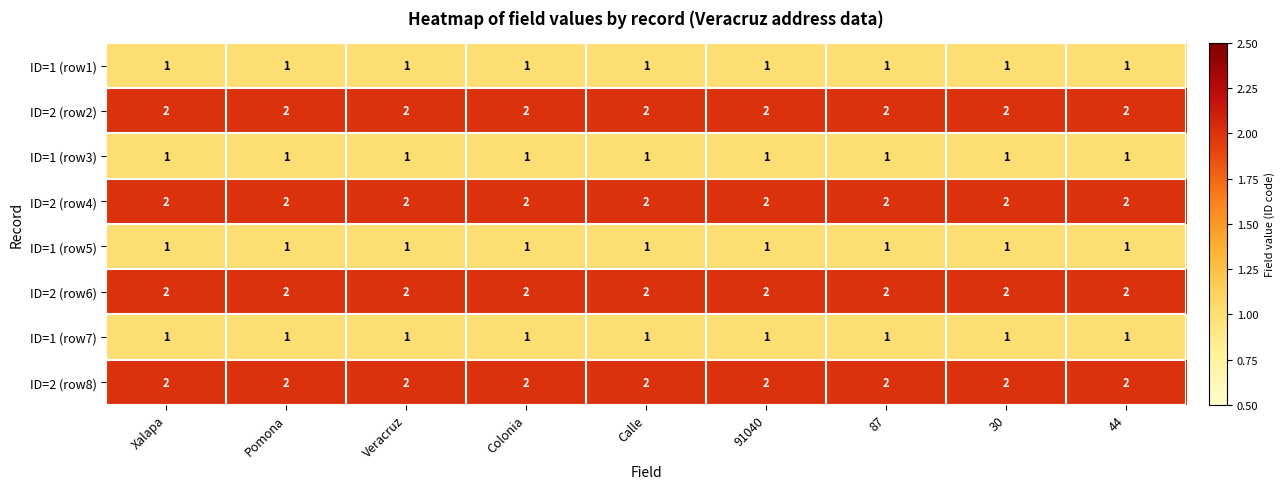

True or false: ID=2 (row2) has a value of 2 at 87.

True